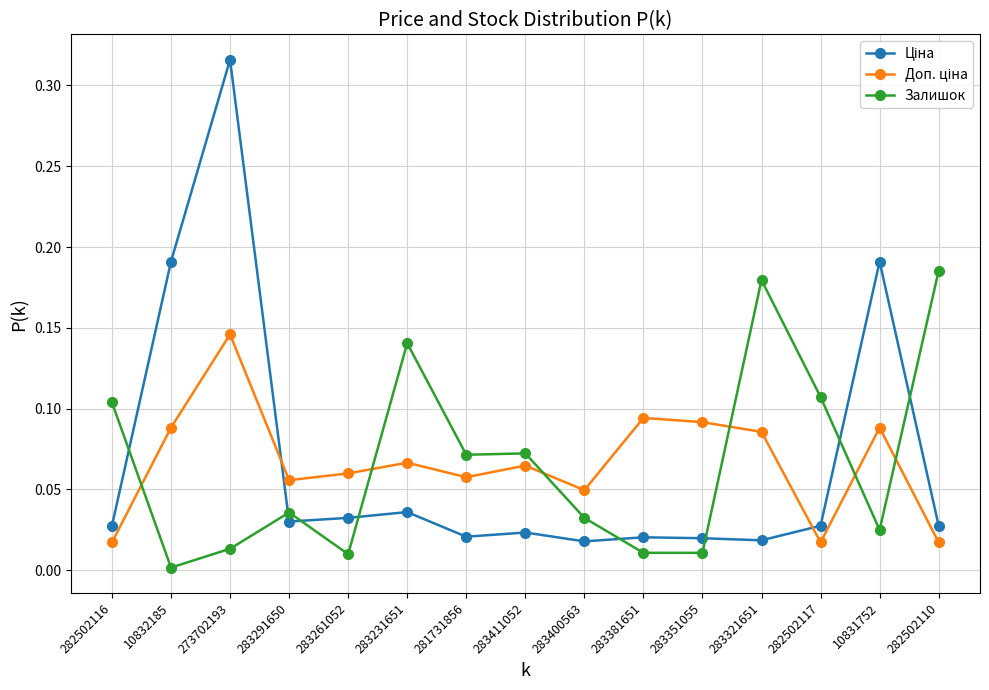

What is the label of the 4th point from the left?

283291650